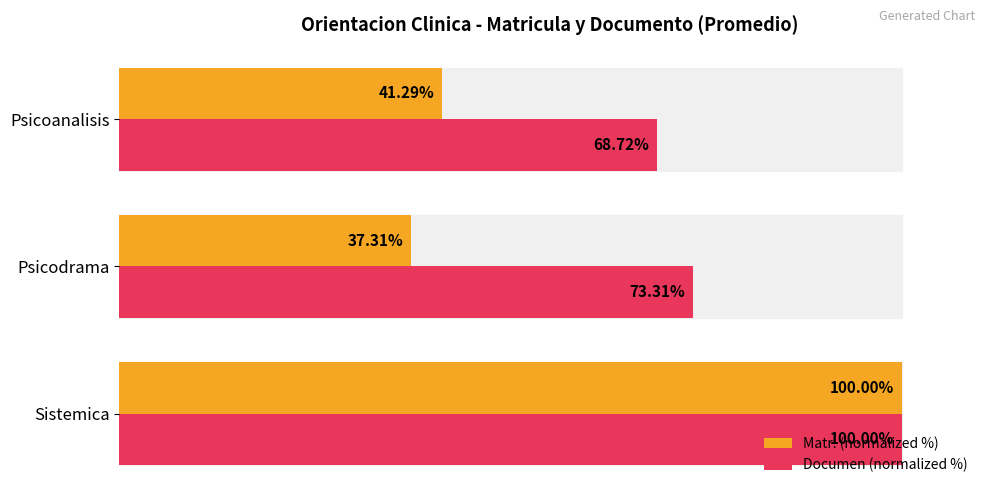

Which category has the lowest value across all series?

Psicodrama